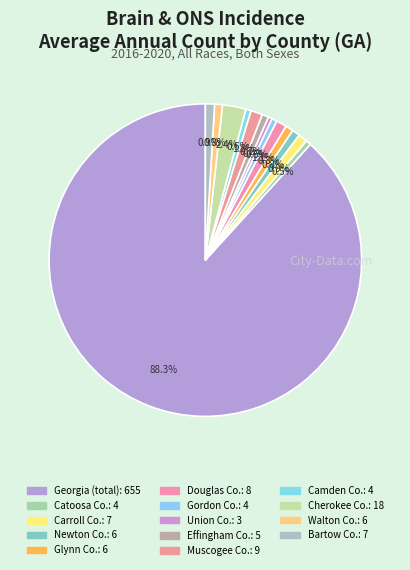

To the nearest percent, what is the average slice percentage?

7%